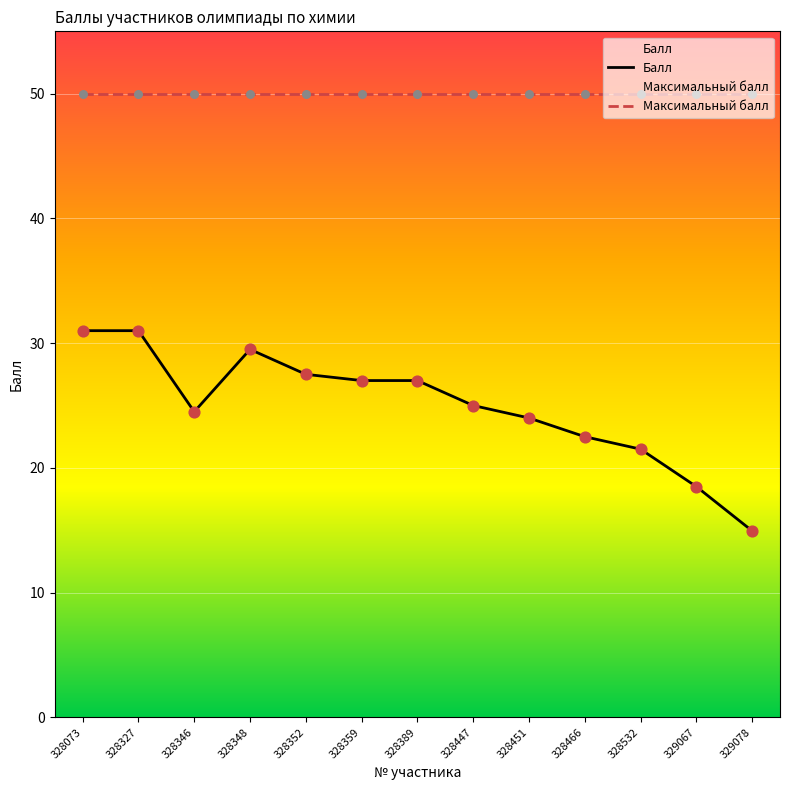

Which has a higher value, 328327 or 328352?

328327